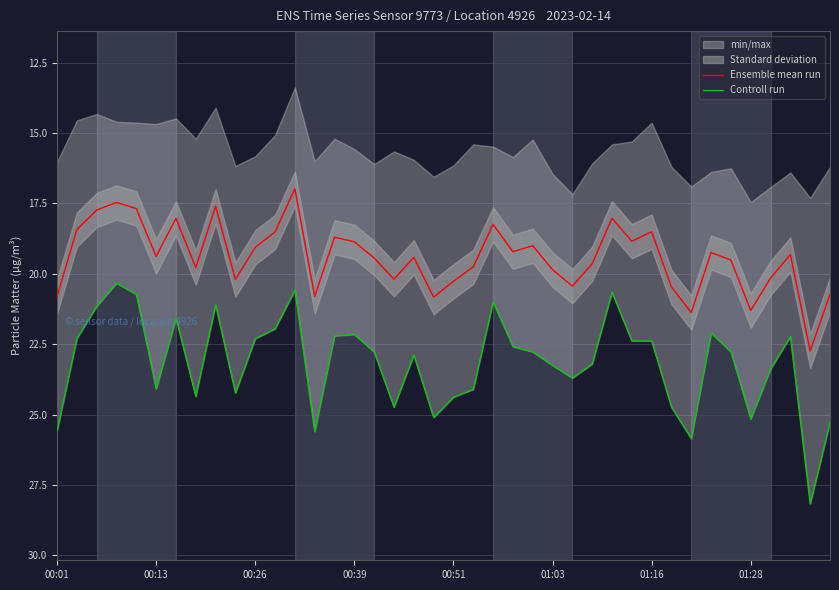

What is the approximate value of Ensemble mean run at 13?

20.8